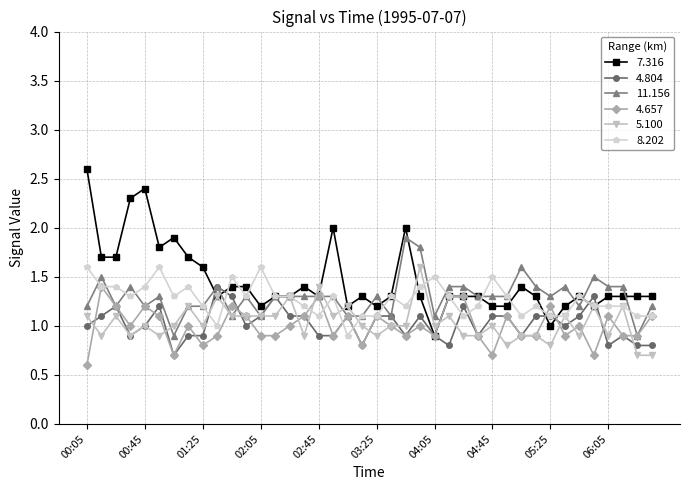

What is the value of the 11.156 point at the 13th from the left?

1.1